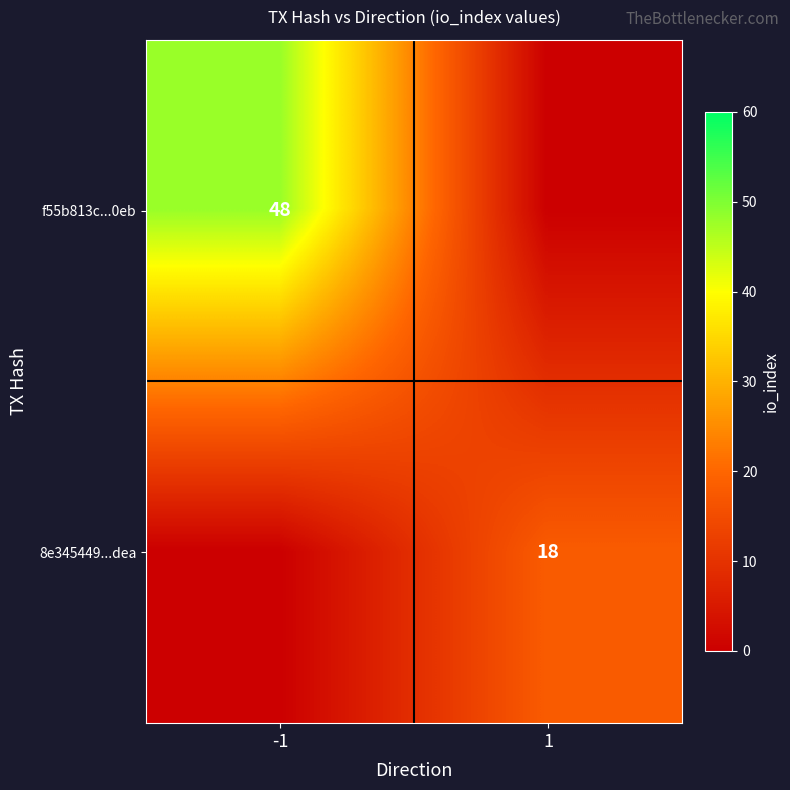

True or false: 8e345449...dea has a value of 18 at 1.

True